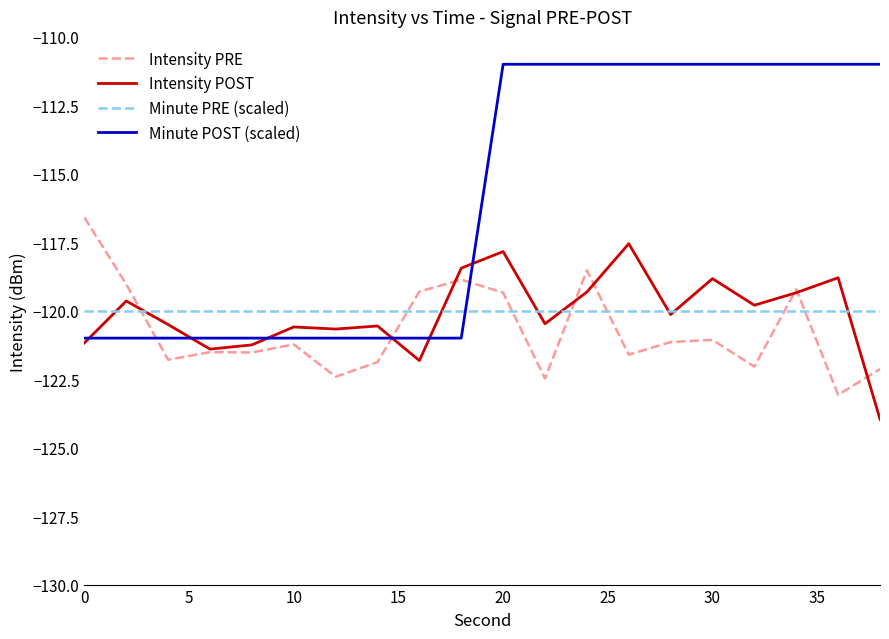

List the series in order of their peak value, highest first.

Minute POST (scaled), Intensity PRE, Intensity POST, Minute PRE (scaled)